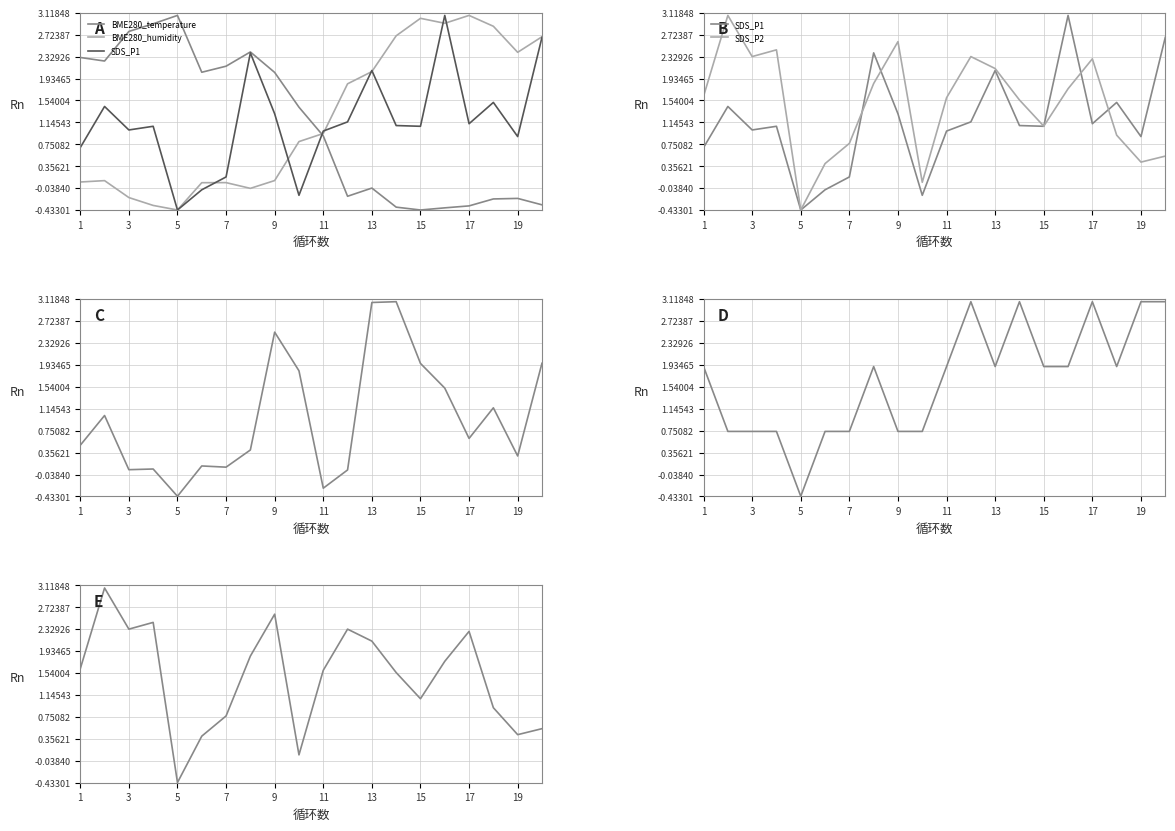

Is it true that Signal equals 3.3 at 15?

False